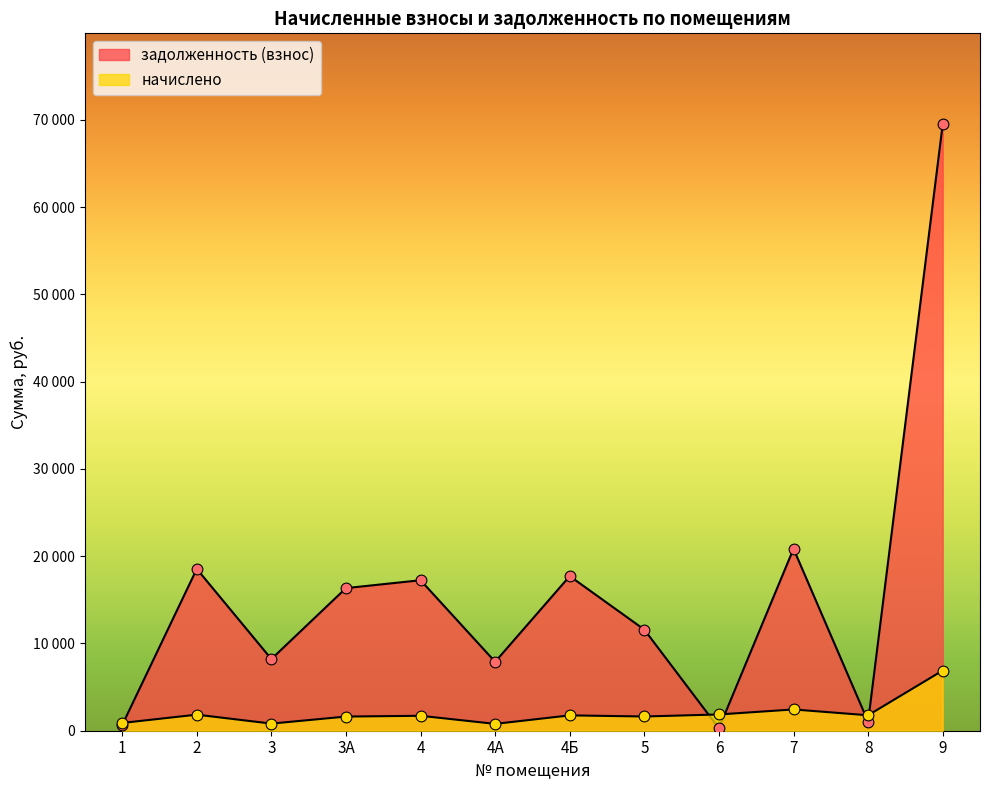

Is the value of начислено at 9 greater than the value of задолженность (взнос) at 9?

No